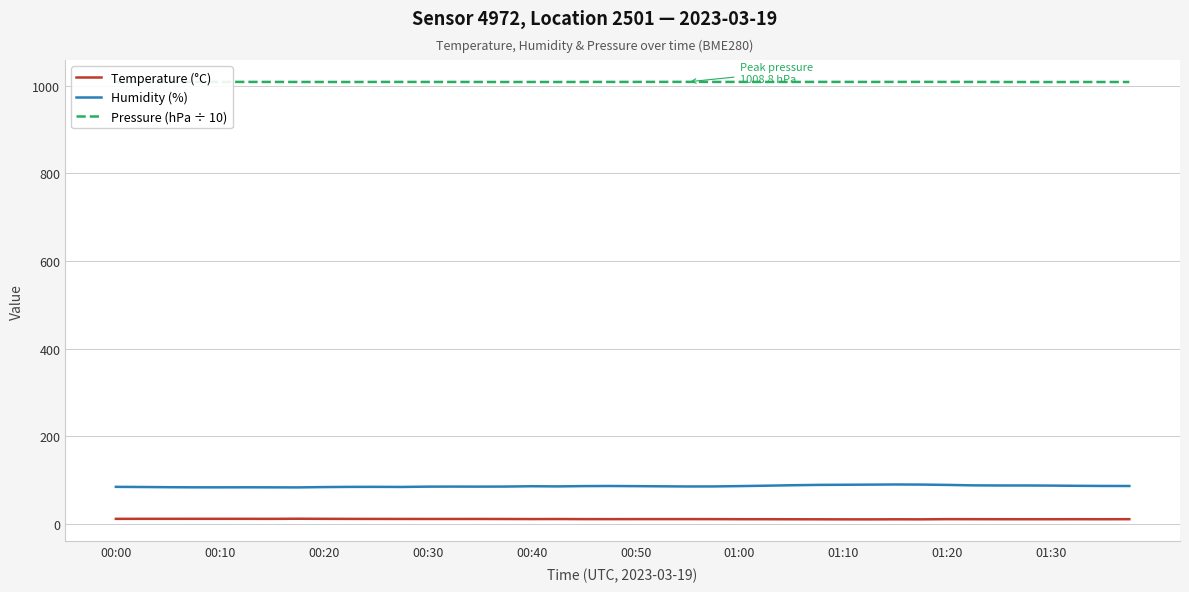

What is the highest value of the Pressure (hPa ÷ 10) series?

1008.8